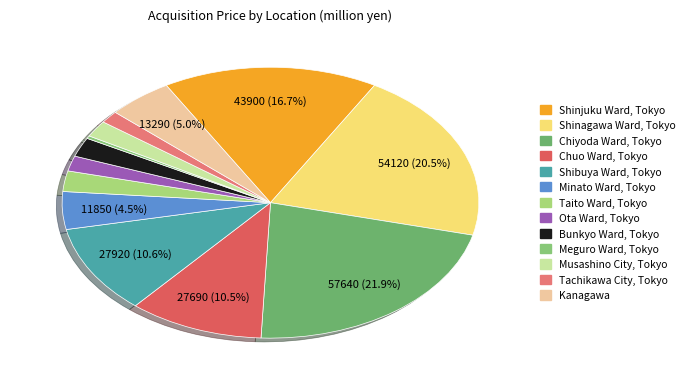

What is the largest slice in the pie chart?

Chiyoda Ward, Tokyo